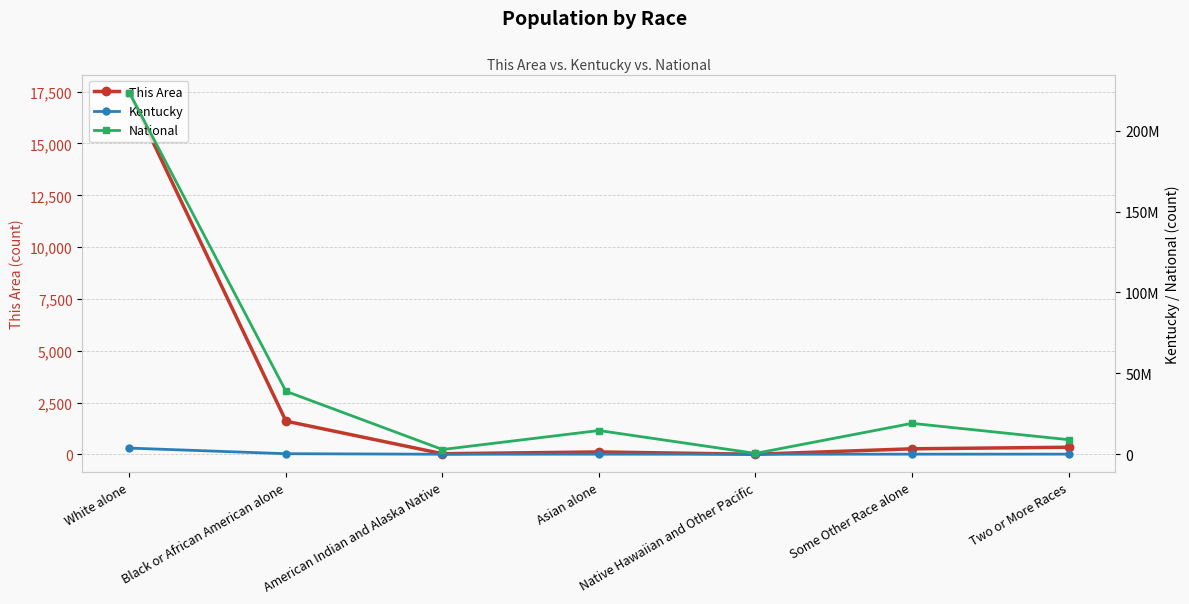

What is the sum of all This Area values?

19820